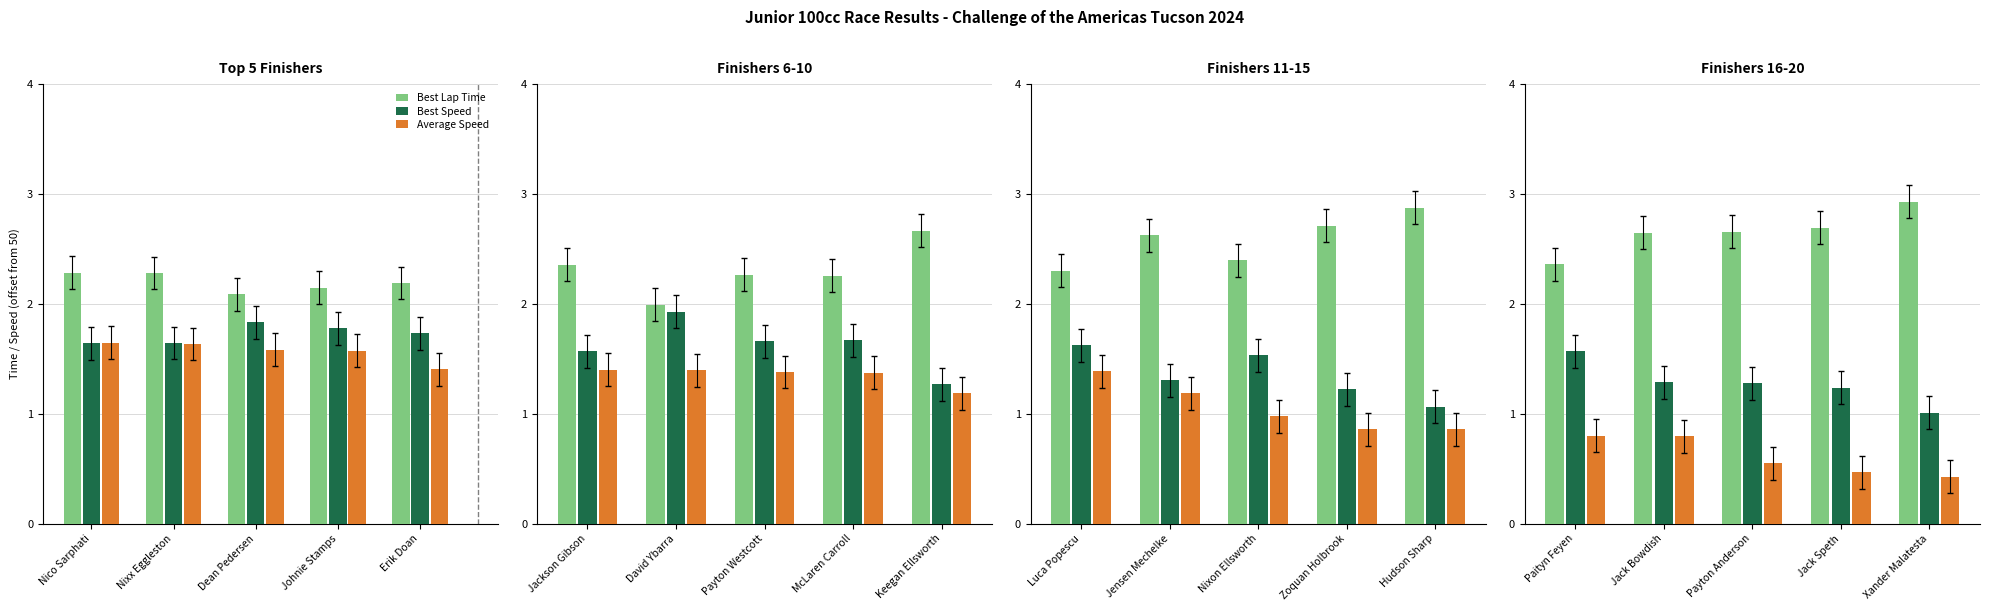

What is the label of the 3rd bar from the right?

Payton Anderson